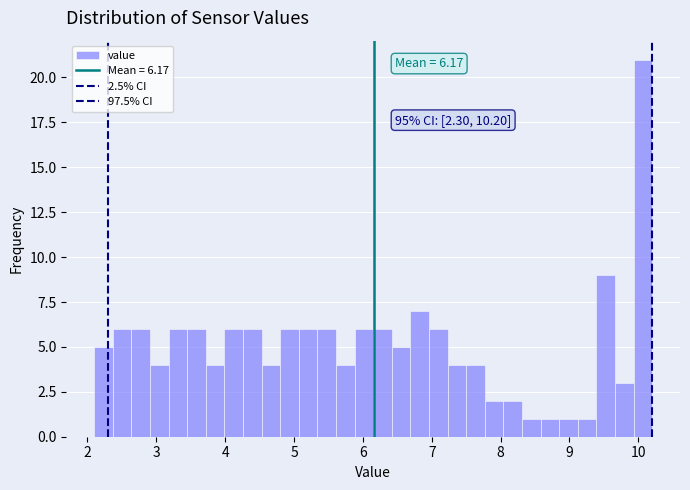

Around what value on the x-axis is the tallest bar? Give the approximate position of its centre, as read against the axis.

10.1